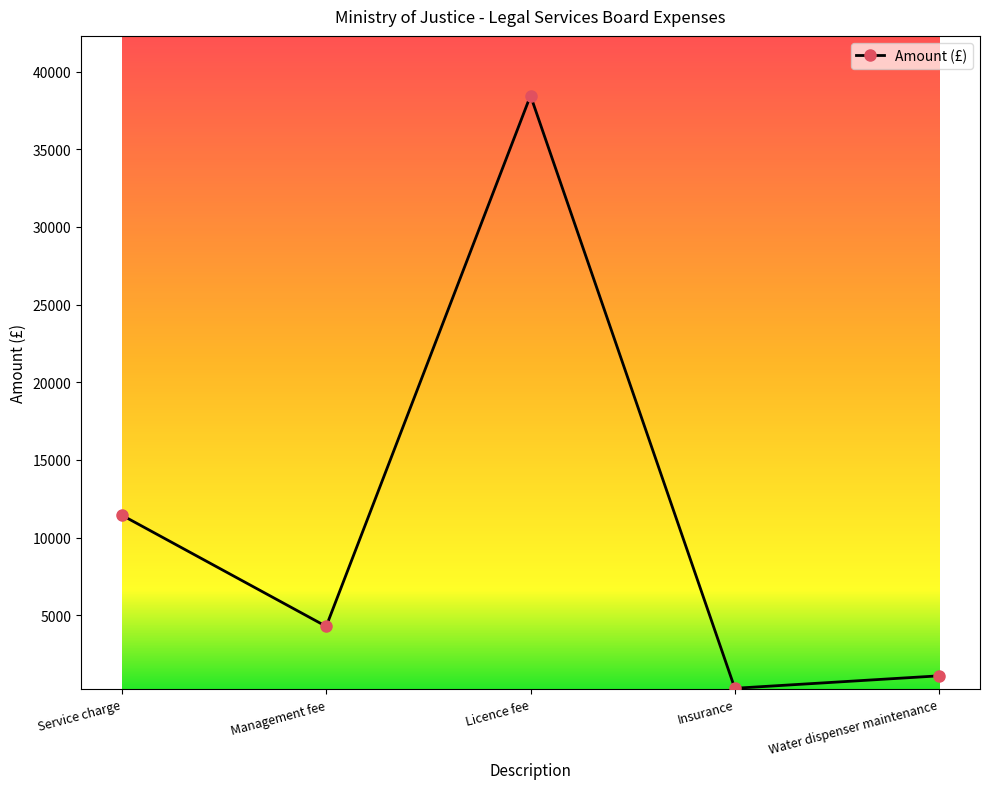

What is the difference between the values at Service charge and Licence fee?

27019.5